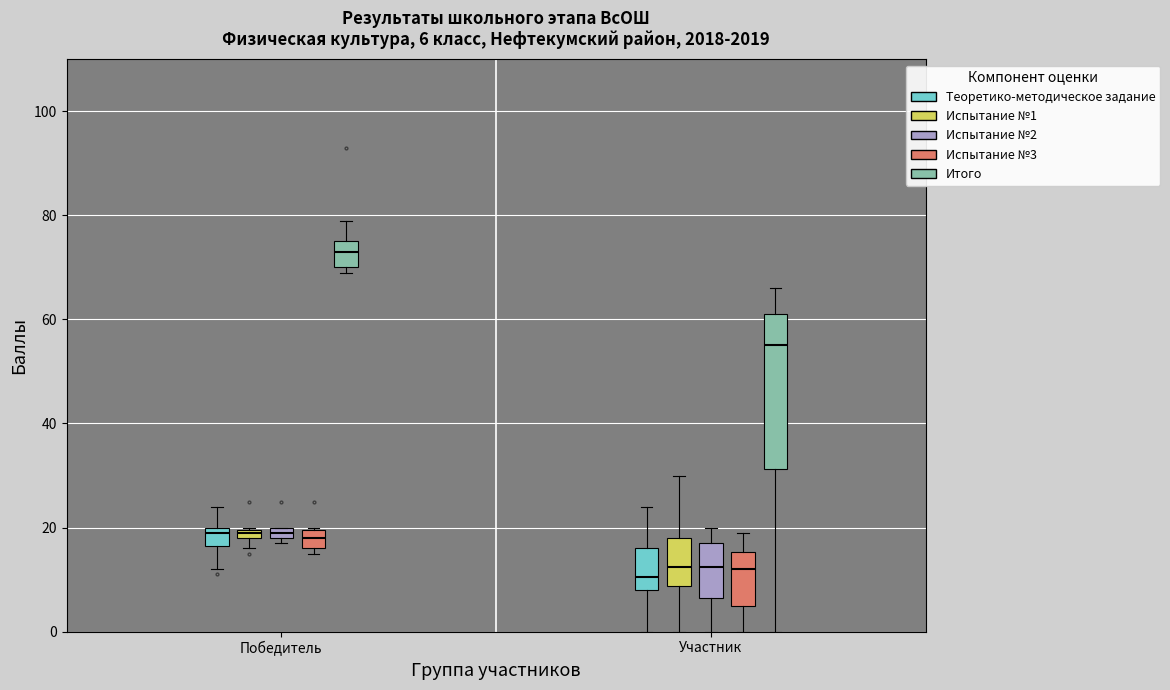

How many positive values does the Теоретико-методическое задание series have?

33